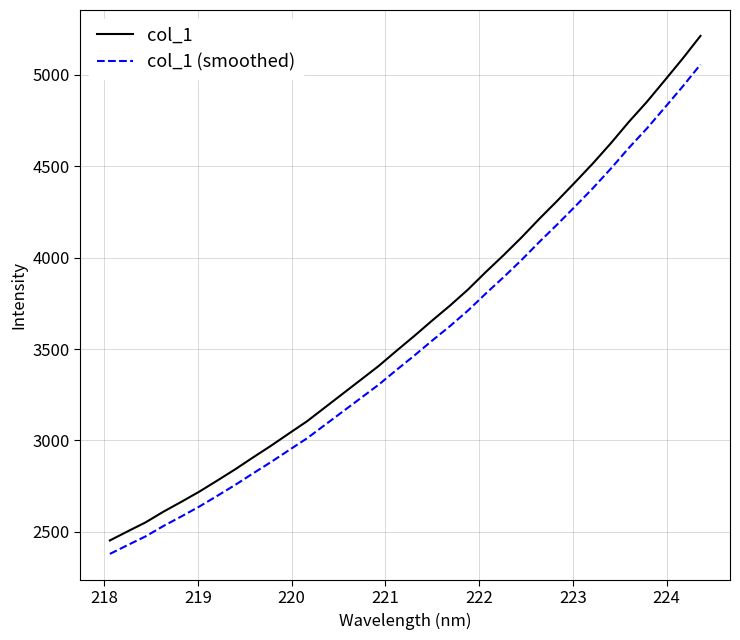

What is the maximum value for col_1?

5211.9